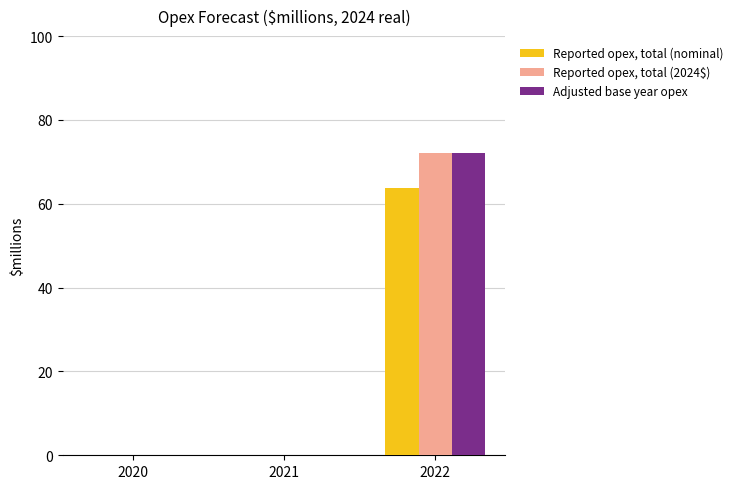

How many categories are shown in the chart?

3